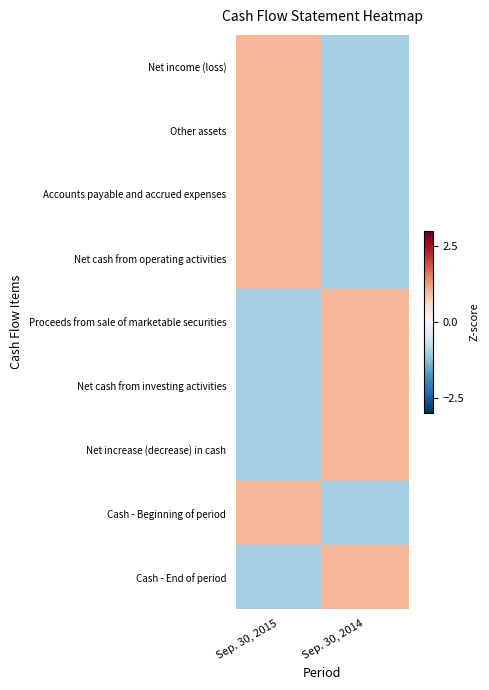

Between Sep. 30, 2015 and Sep. 30, 2014, which is larger?

Sep. 30, 2015